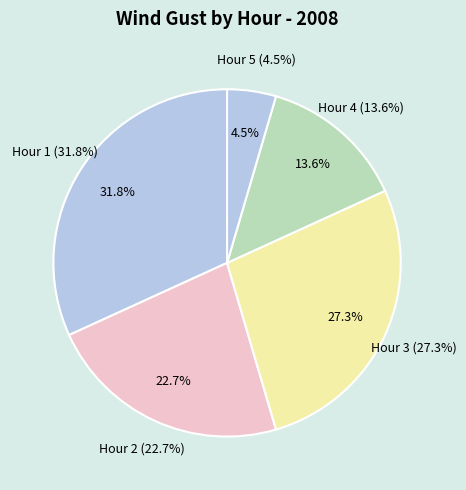

Is the sum of Hour 3 and Hour 6 greater than half?

No